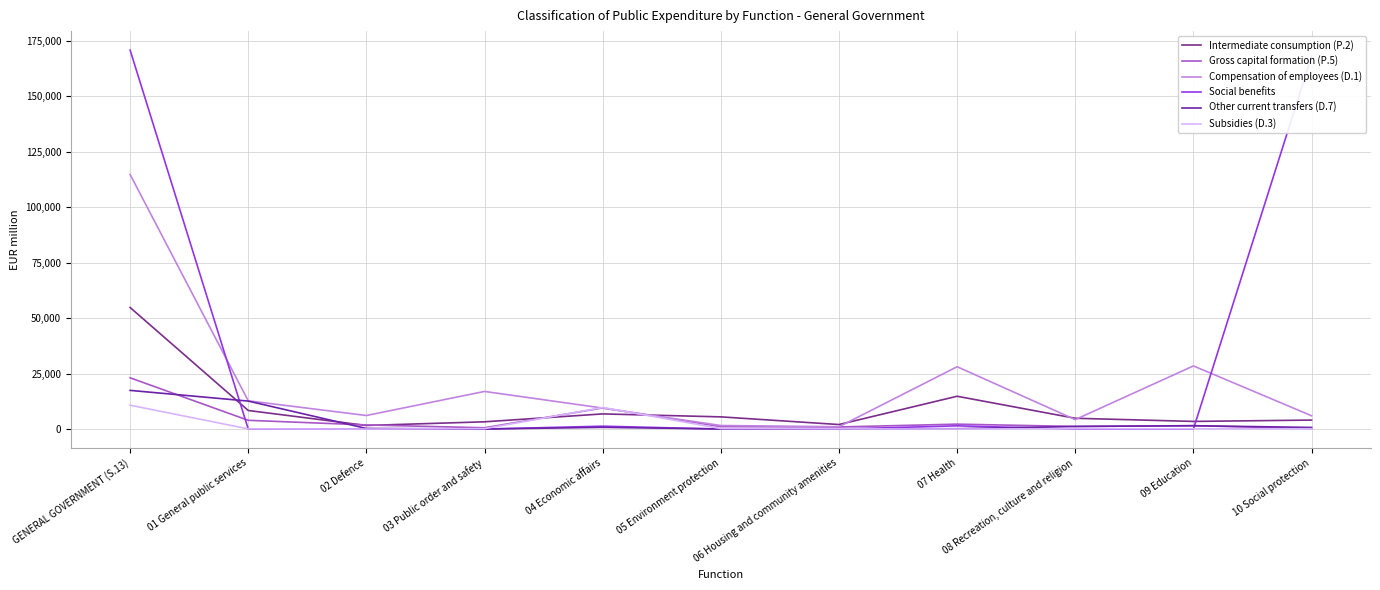

Is this an area chart (filled region under the line)?

No